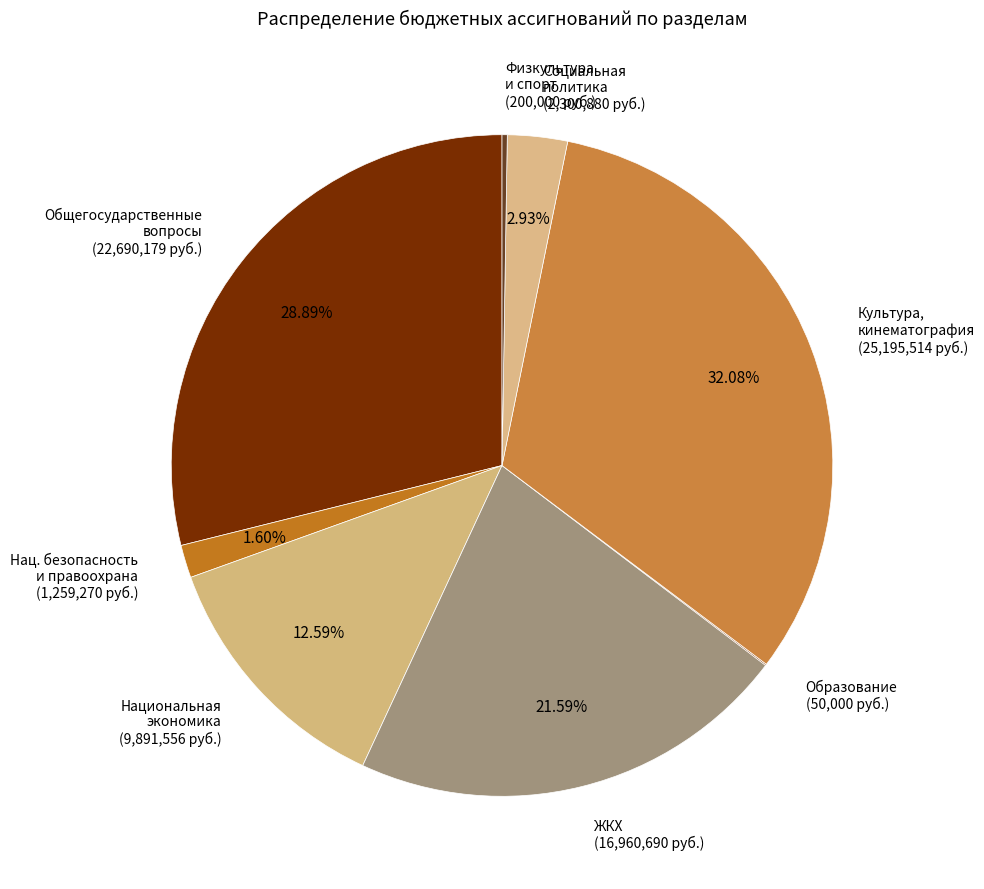

Is ЖКХ (16,960,690 руб.) the majority of the pie?

No